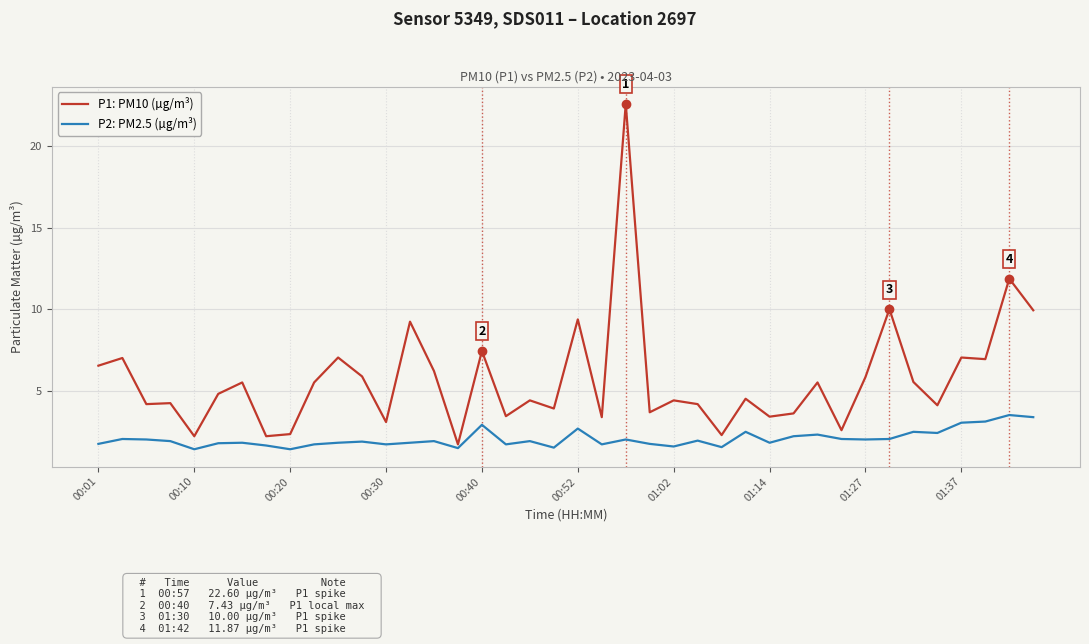

True or false: P2: PM2.5 (µg/m³) and P1: PM10 (µg/m³) cross at least once.

False